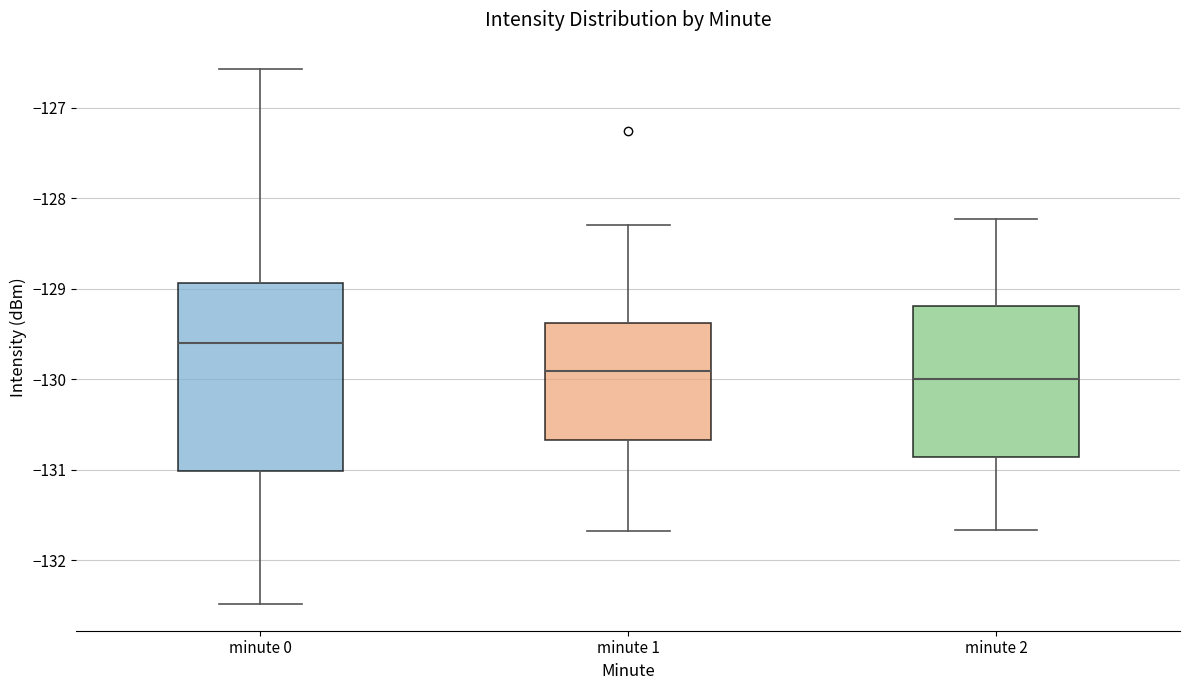

Which box is the tallest, from its lower edge to its upper edge?

minute 0